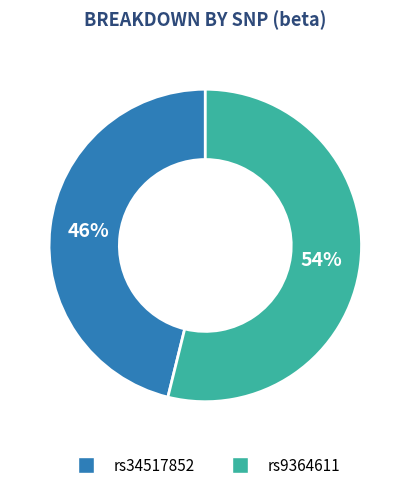

To the nearest percent, what is the average slice percentage?

50%